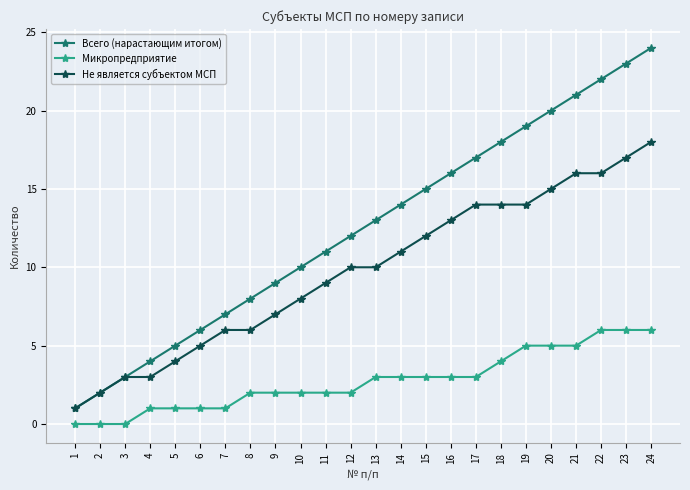

What is the spread (max minus min) of values at 21?

16